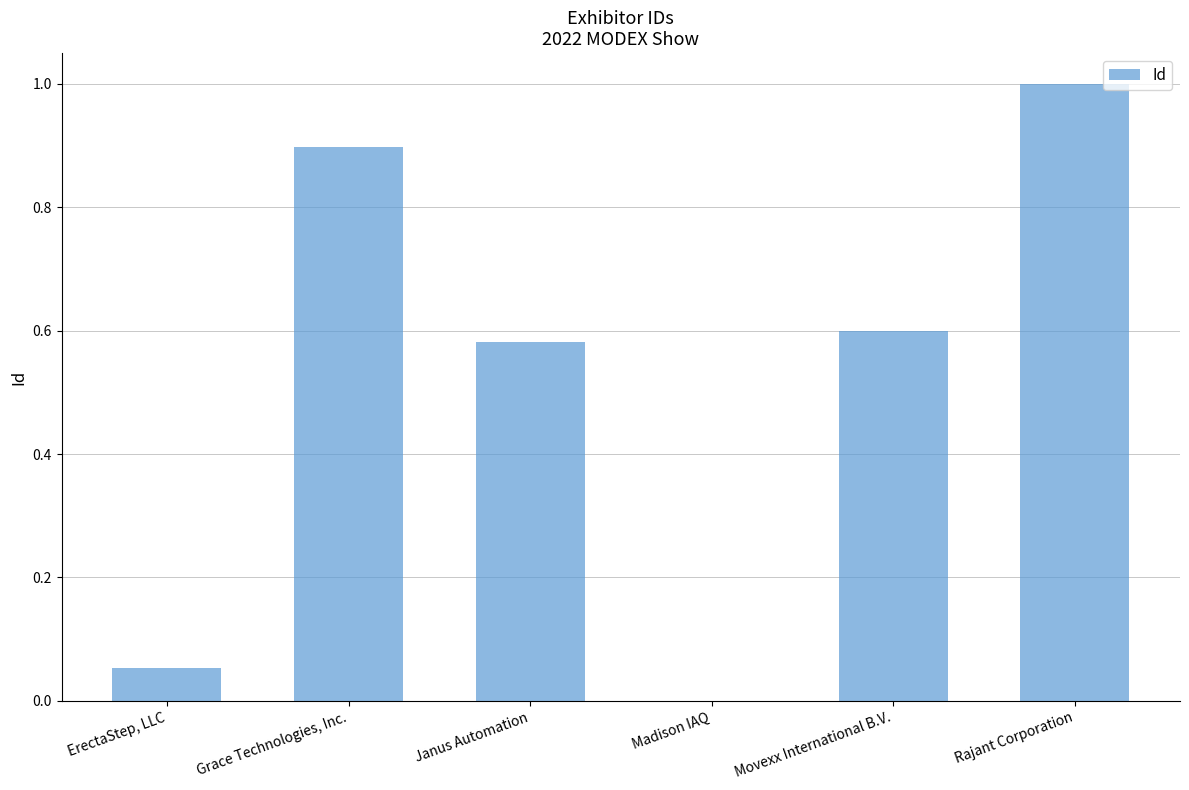

The value at Madison IAQ is -0.6. True or false?

False